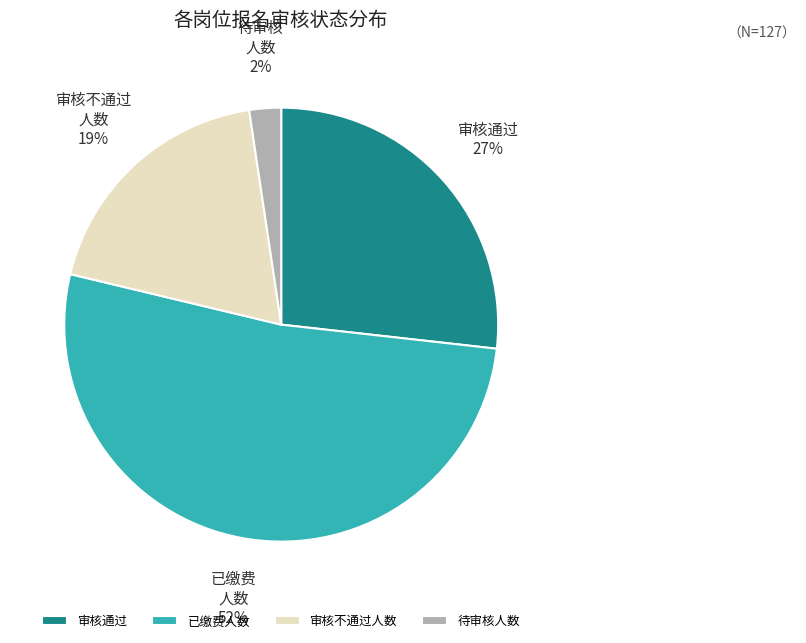

Does any single category account for the majority?

Yes